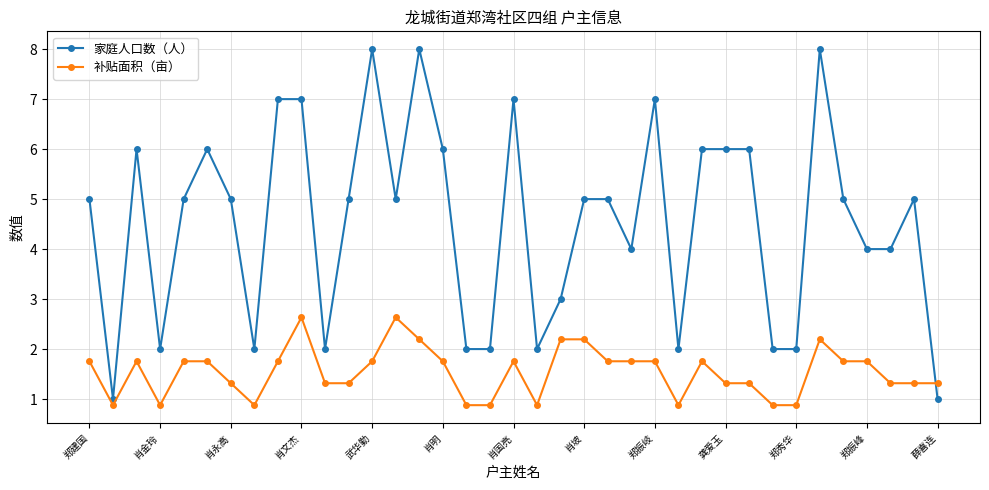

True or false: 家庭人口数（人） has more than 2 interior local peaks.

True